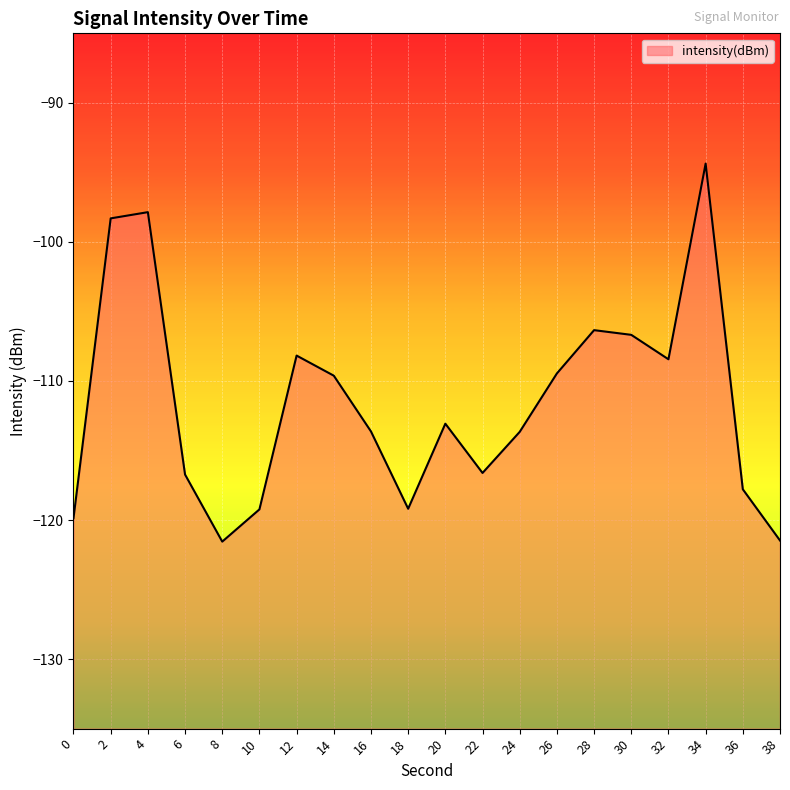

List the labels in order of value, largest first.

34, 4, 2, 28, 30, 12, 32, 26, 14, 20, 16, 24, 22, 6, 36, 18, 10, 0, 38, 8